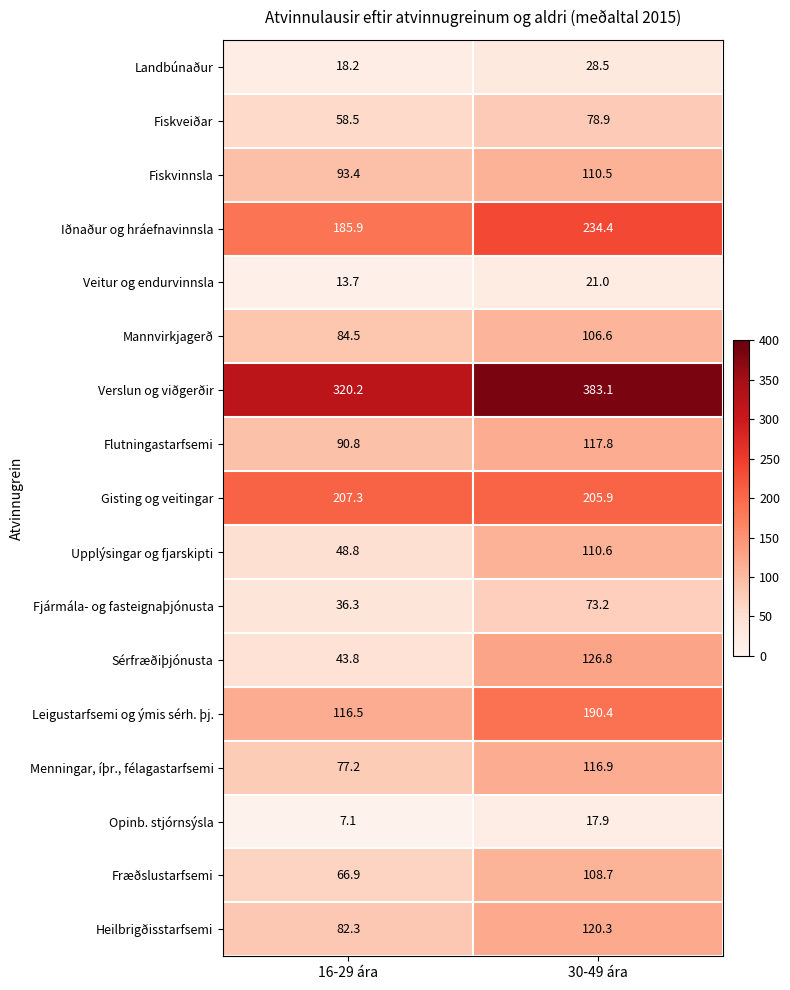

Where does the Fræðslustarfsemi series first go above 108?

30-49 ára